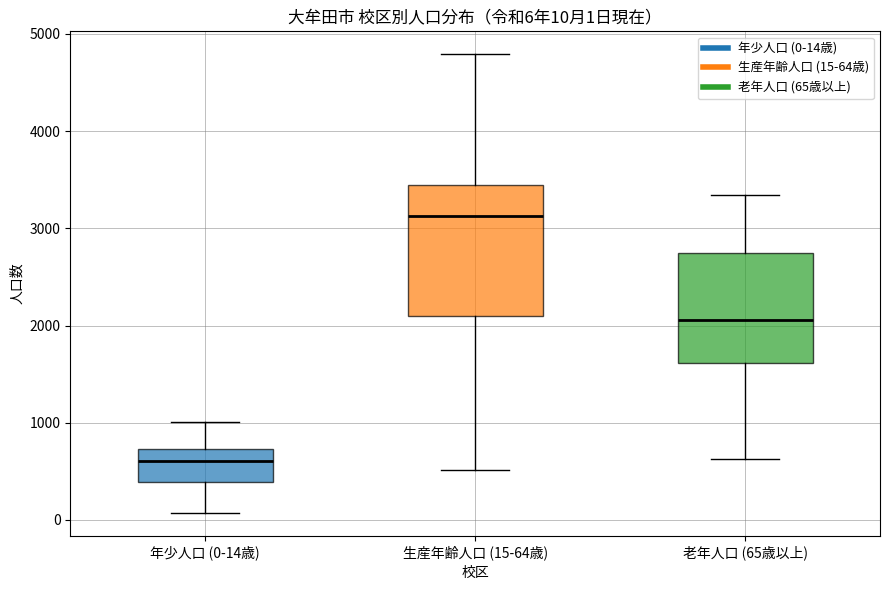

Which box's median line is the highest?

生産年齢人口 (15-64歳)